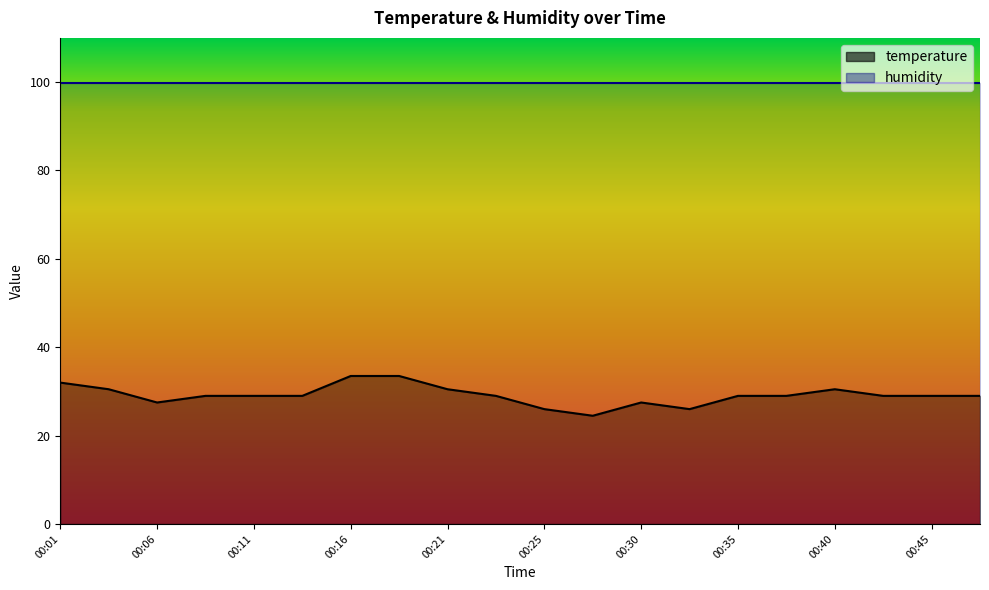

Between 00:25 and 00:21, which is larger?

00:21